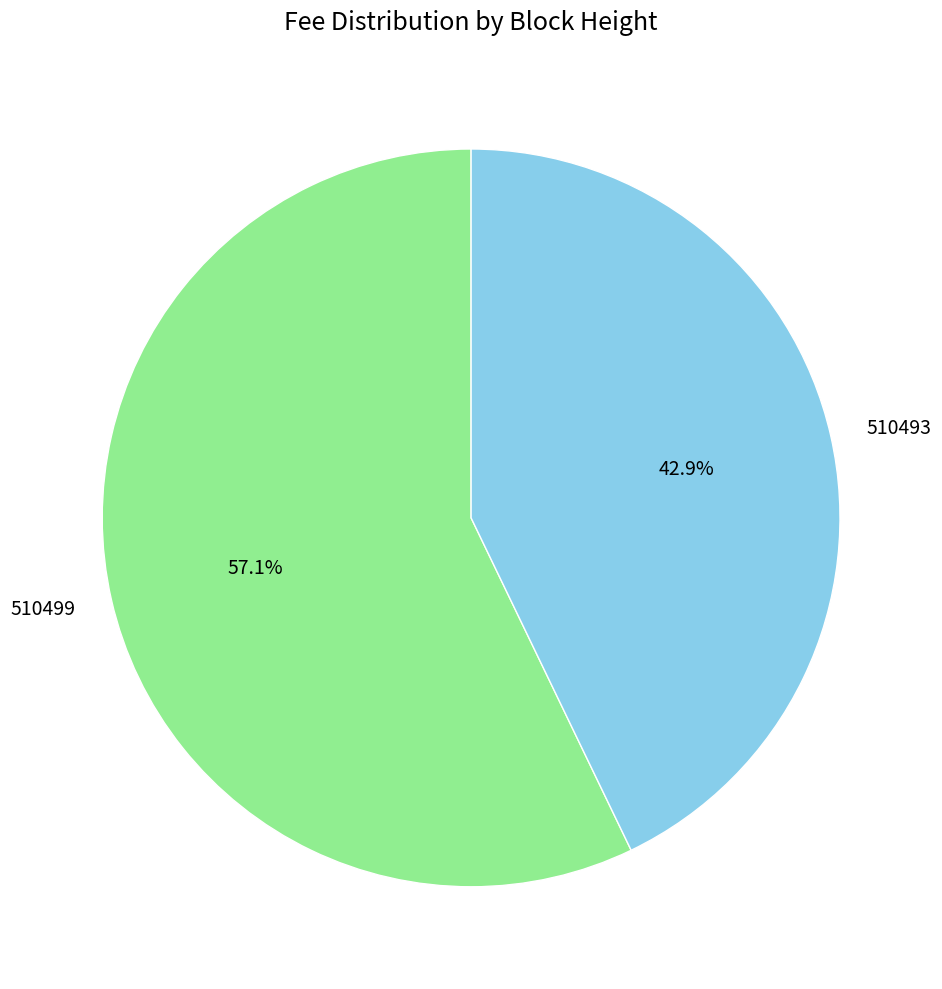

Does 510499 account for over 50% of the chart?

Yes